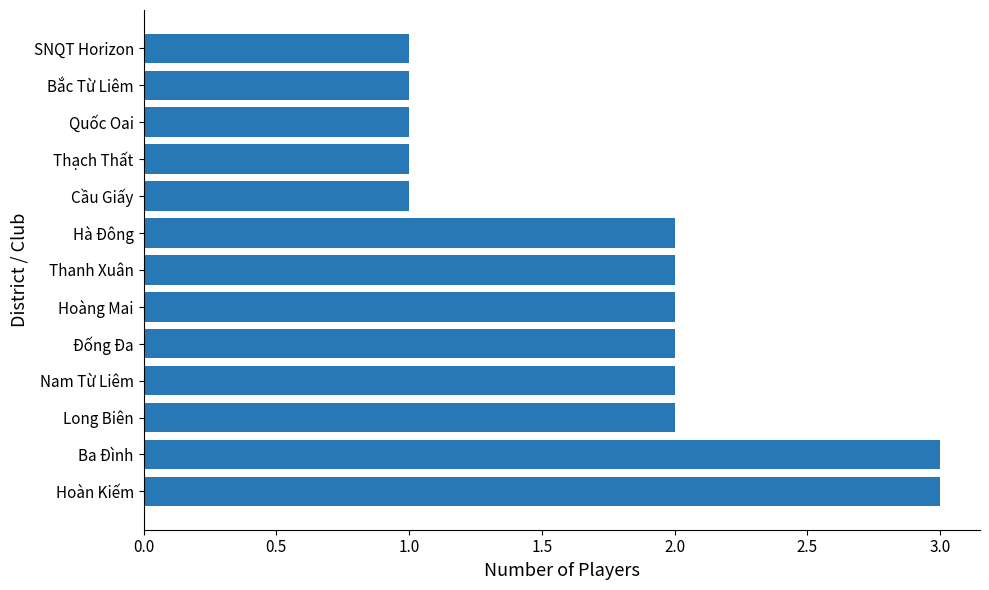

Reading bottom to top, transcribe all the data shown in this chart.

Hoàn Kiếm=3	Ba Đình=3	Long Biên=2	Nam Từ Liêm=2	Đống Đa=2	Hoàng Mai=2	Thanh Xuân=2	Hà Đông=2	Cầu Giấy=1	Thạch Thất=1	Quốc Oai=1	Bắc Từ Liêm=1	SNQT Horizon=1